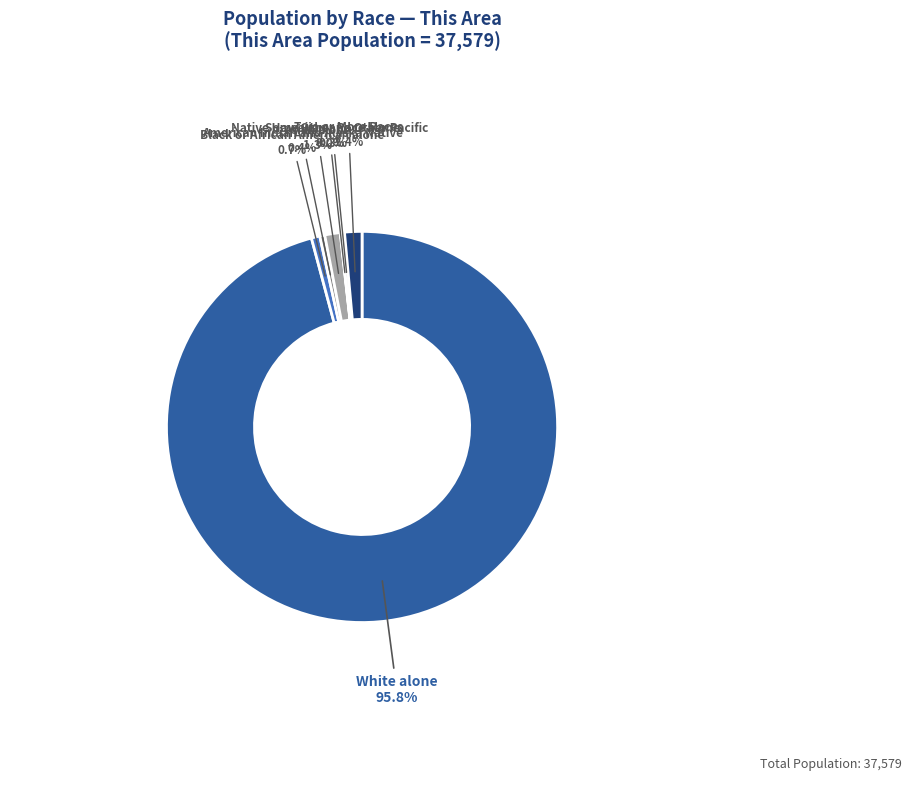

Does any single category account for the majority?

Yes